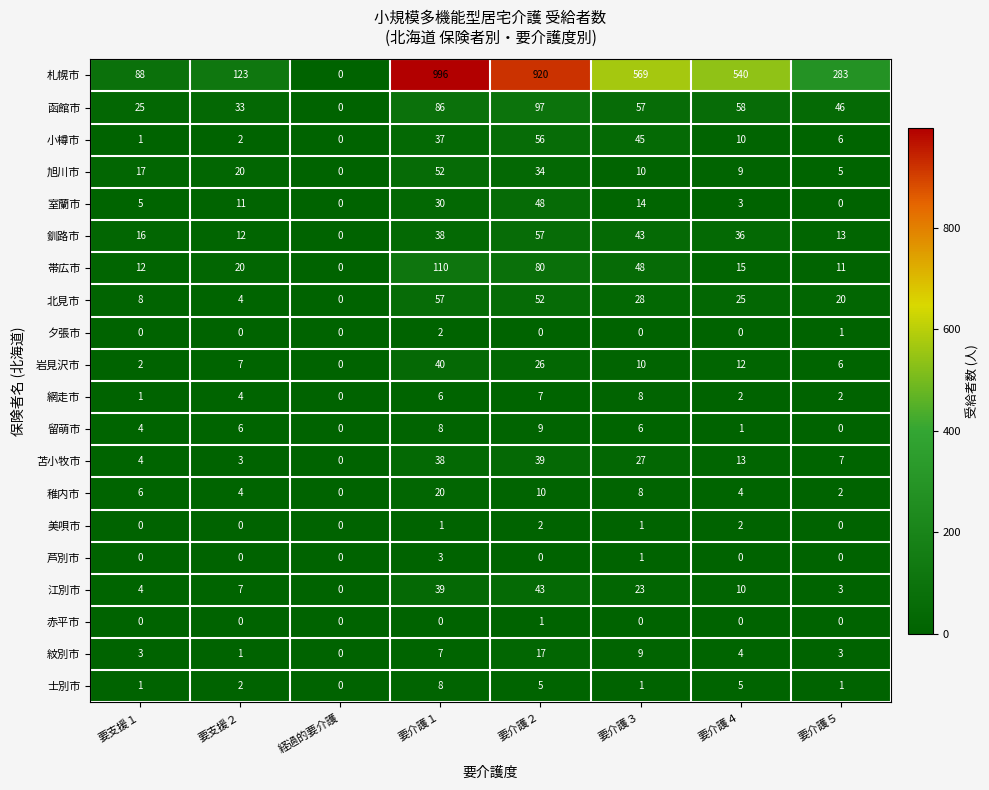

Count the number of categories in the chart.

8